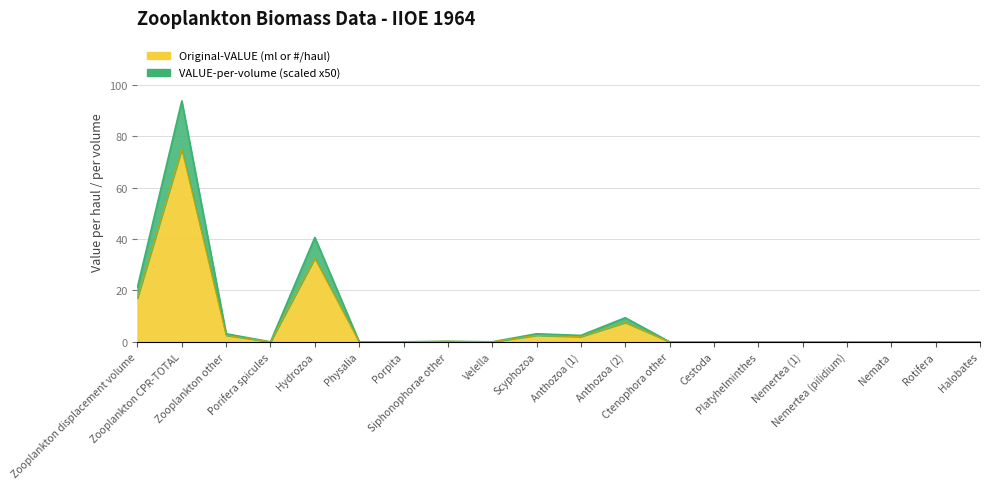

Reading right to left, extract all data points from this chart.

Original-VALUE: 0.0	0.0	0.0	0.0	0.0	0.0	0.0	0.0	7.5	2.0	2.5	0.0	0.2	0.0	0.0	32.5	0.0	2.5	75.0	17.0
VALUE-per-volume: 0.0	0.0	0.0	0.0	0.0	0.0	0.0	0.0	9.4	2.5	3.1	0.0	0.2	0.0	0.0	40.6	0.0	3.1	93.8	21.2